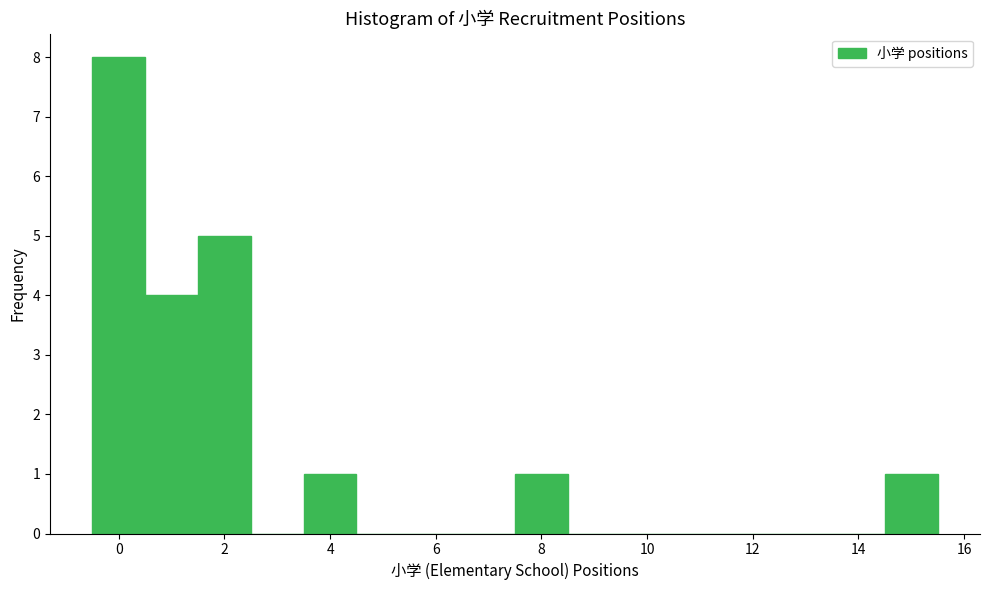

Reading left to right, transcribe this chart: for each bar, give the range it covers on the x-axis and its height. Neither the bar edges nor the heights are printed on the chart, so give them approximately, as read against the axes.

-0.5 to 0.5: 8
0.5 to 1.5: 4
1.5 to 2.5: 5
2.5 to 3.5: 0
3.5 to 4.5: 1
4.5 to 5.5: 0
5.5 to 6.5: 0
6.5 to 7.5: 0
7.5 to 8.5: 1
8.5 to 9.5: 0
9.5 to 10.5: 0
10.5 to 11.5: 0
11.5 to 12.5: 0
12.5 to 13.5: 0
13.5 to 14.5: 0
14.5 to 15.5: 1